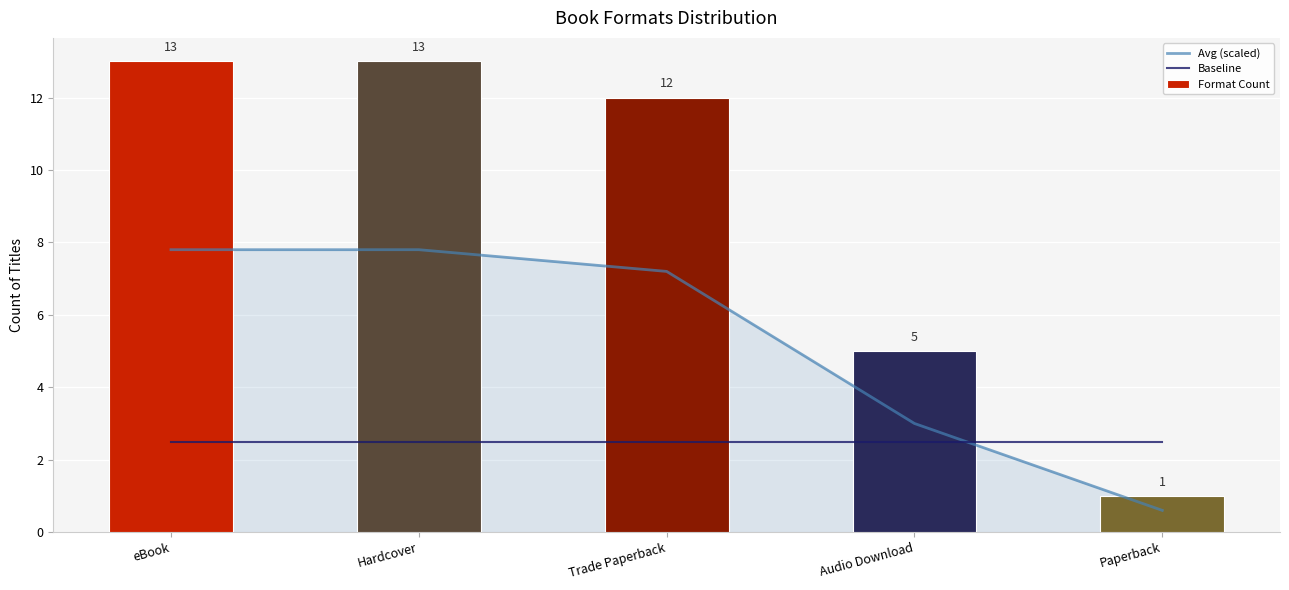

Reading left to right, list all the values displayed in this chart.

Avg (scaled): eBook=7.8	Hardcover=7.8	Trade Paperback=7.2	Audio Download=3.0	Paperback=0.6
Baseline: eBook=2.5	Hardcover=2.5	Trade Paperback=2.5	Audio Download=2.5	Paperback=2.5
Format Count: eBook=13.0	Hardcover=13.0	Trade Paperback=12.0	Audio Download=5.0	Paperback=1.0